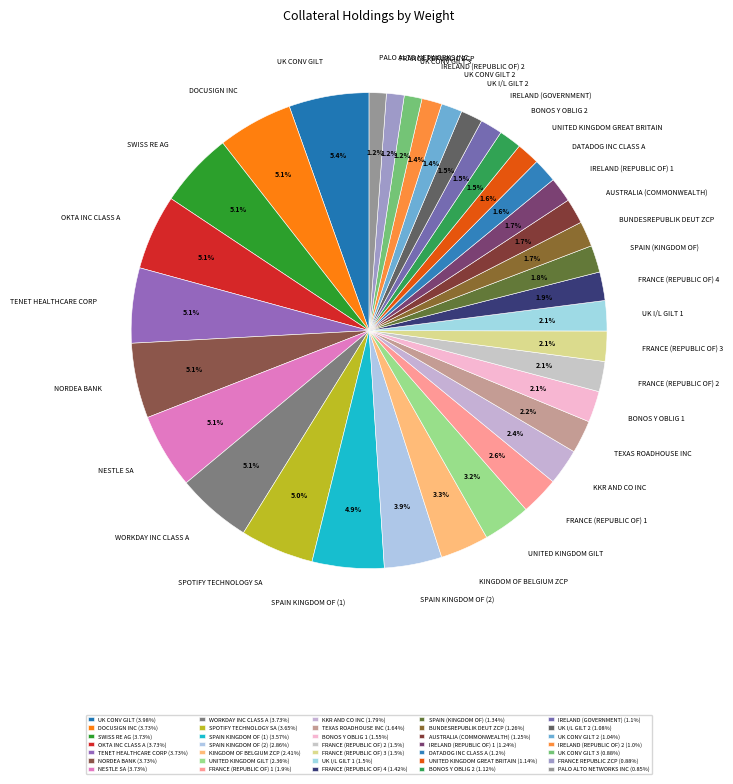

How much of the chart is everything except UNITED KINGDOM GREAT BRITAIN?

98.4%